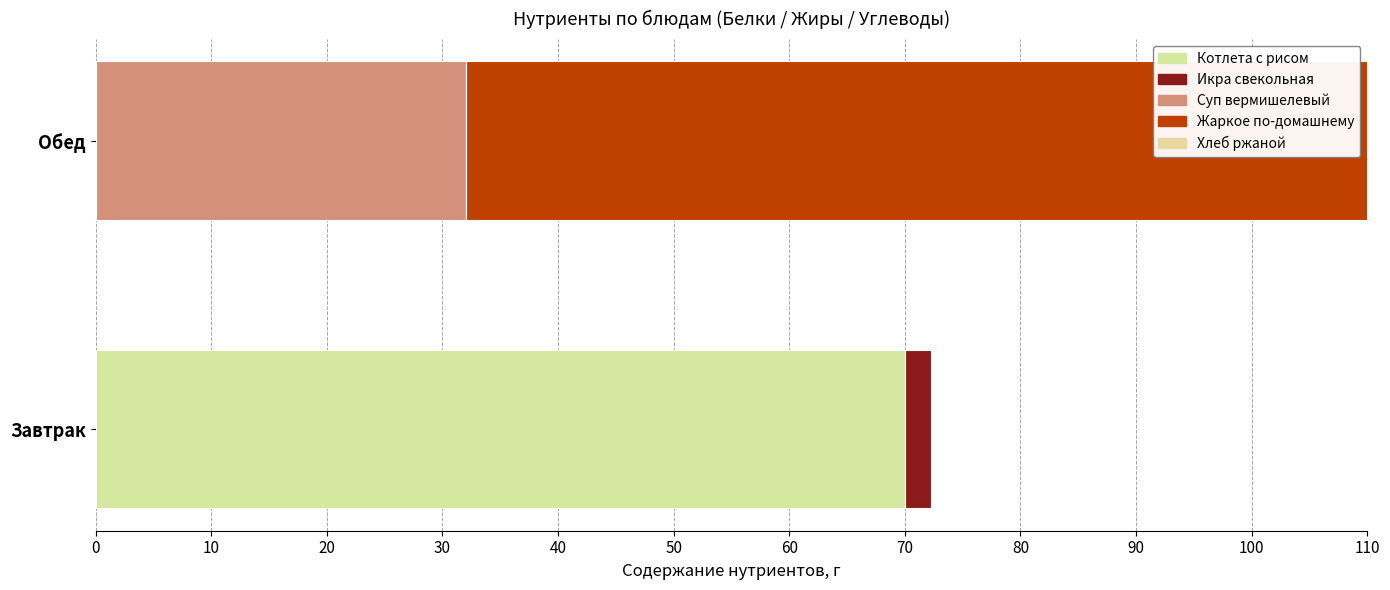

At which label does Белки first exceed 5?

Завтрак